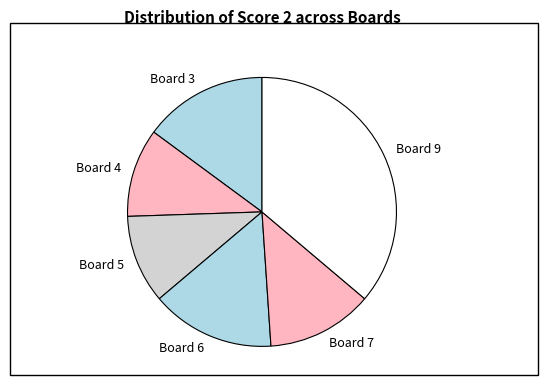

What is the largest slice in the pie chart?

Board 9